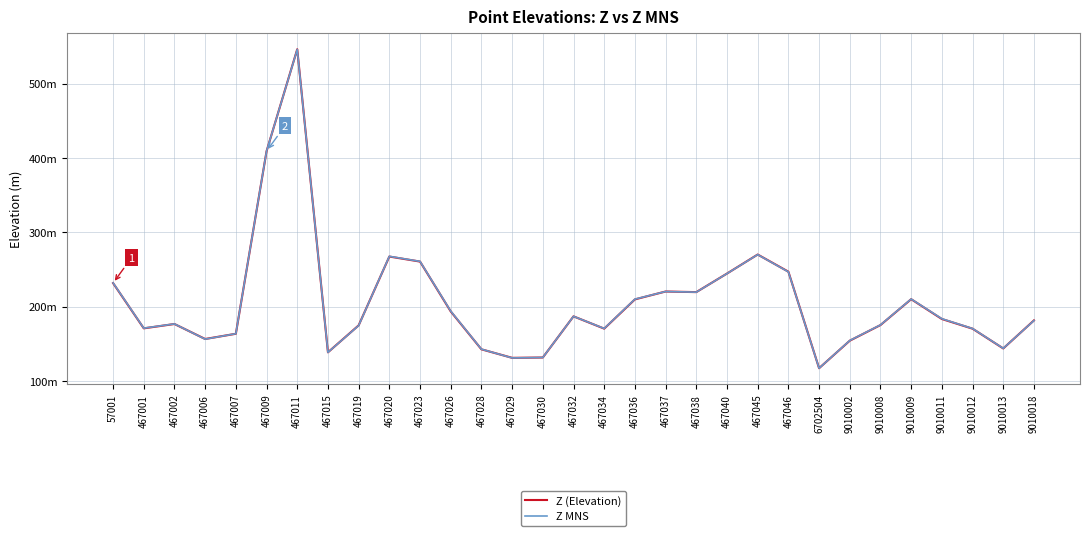

What is the value of the Z (Elevation) point at the 31st from the left?

181.5